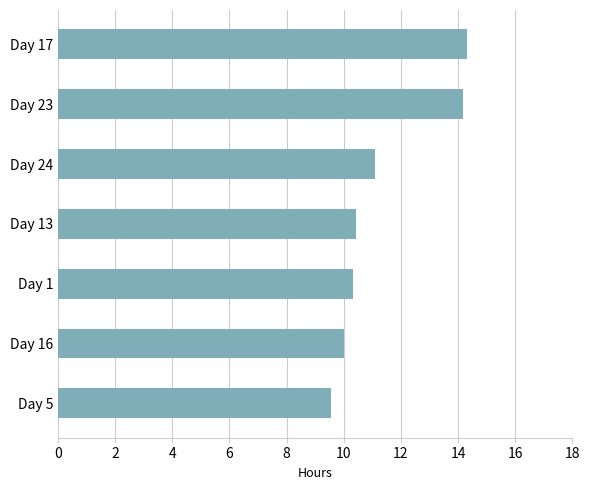

What is the difference between the values at Day 16 and Day 13?

0.4